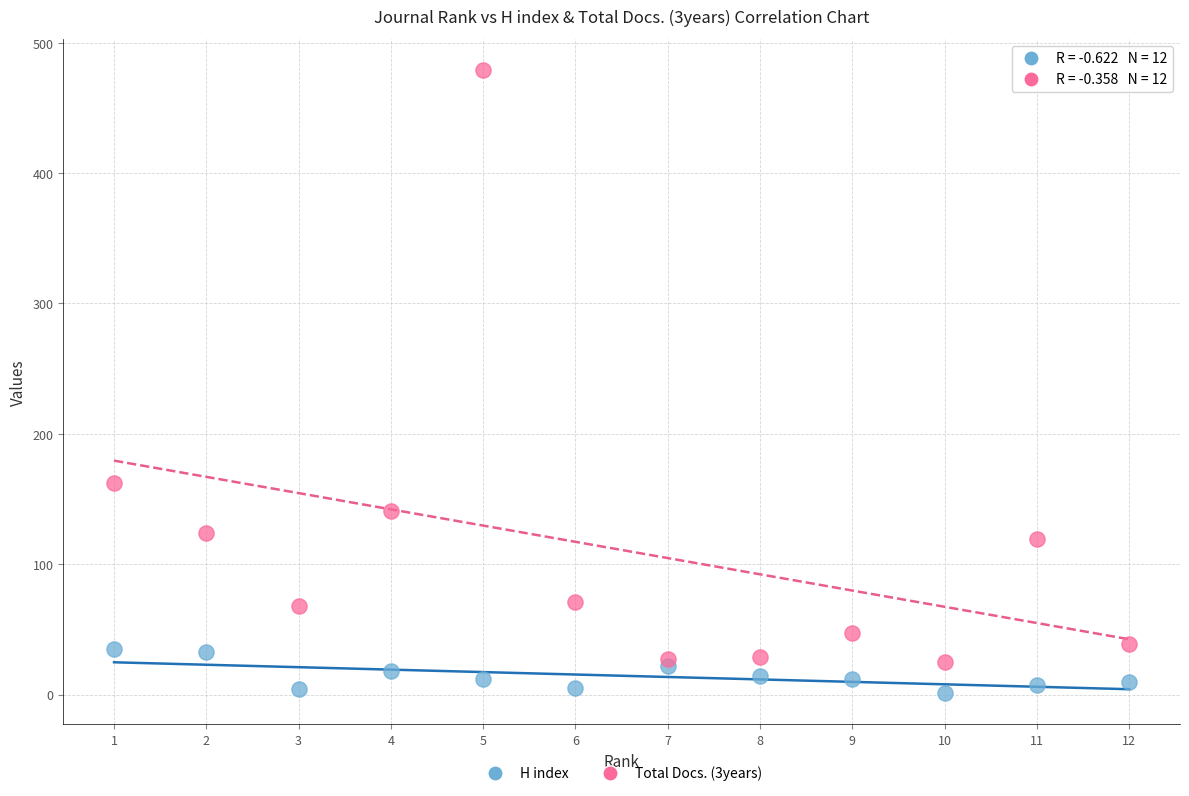

Which series contains the lowest Y value?

H index